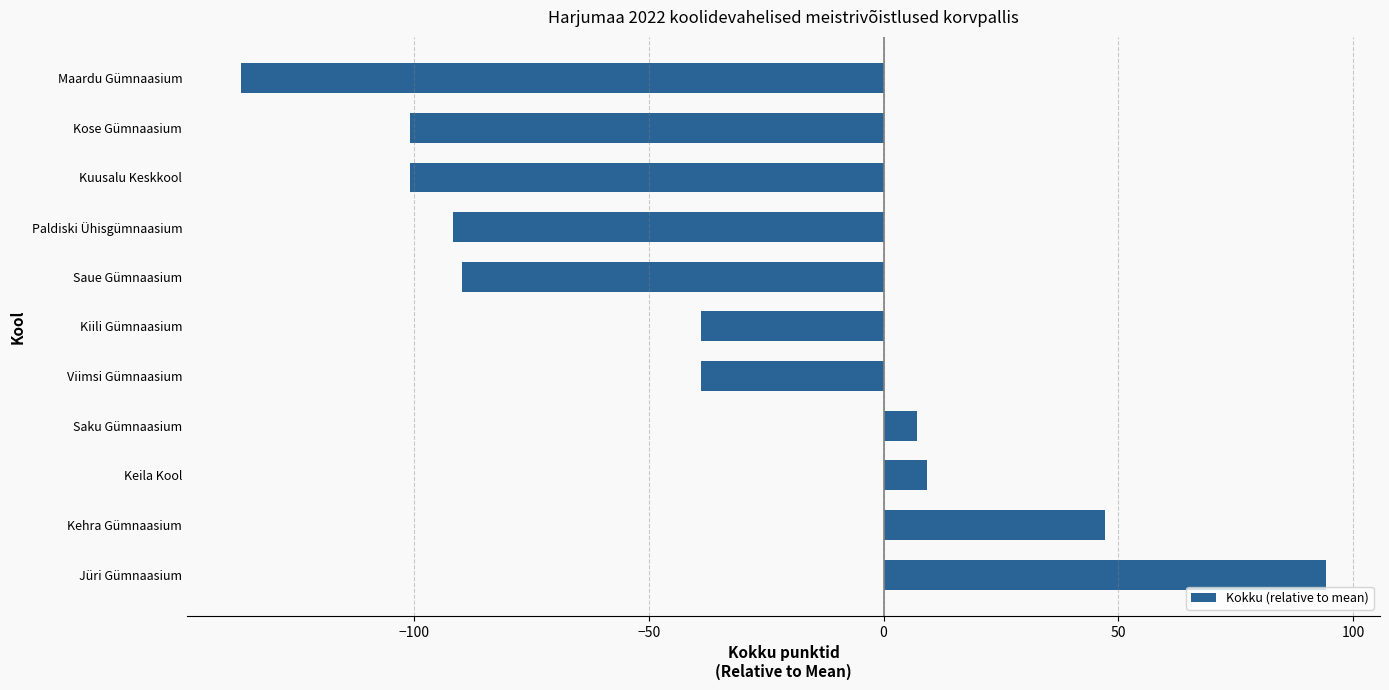

What is the smallest value displayed?

-136.8